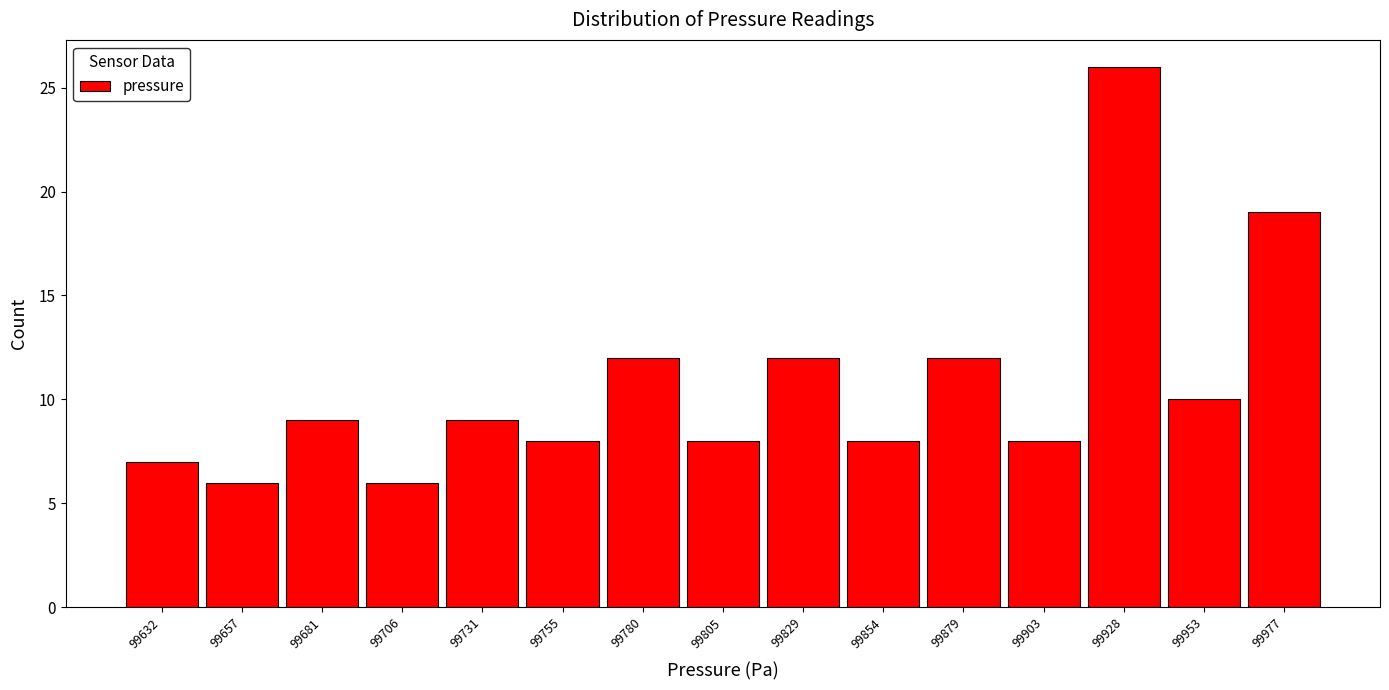

How tall is the bar that spans 99720 to 99745 on the x-axis? Neither the bar edges nor the heights are printed on the chart, so give them approximately, as read against the axes.

9